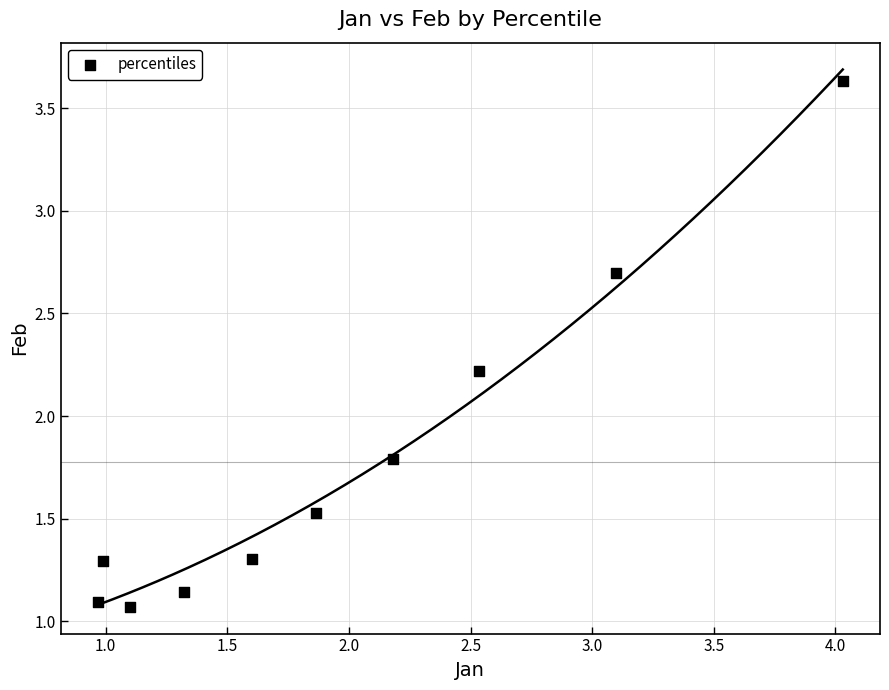

What is the average X value?

2.0